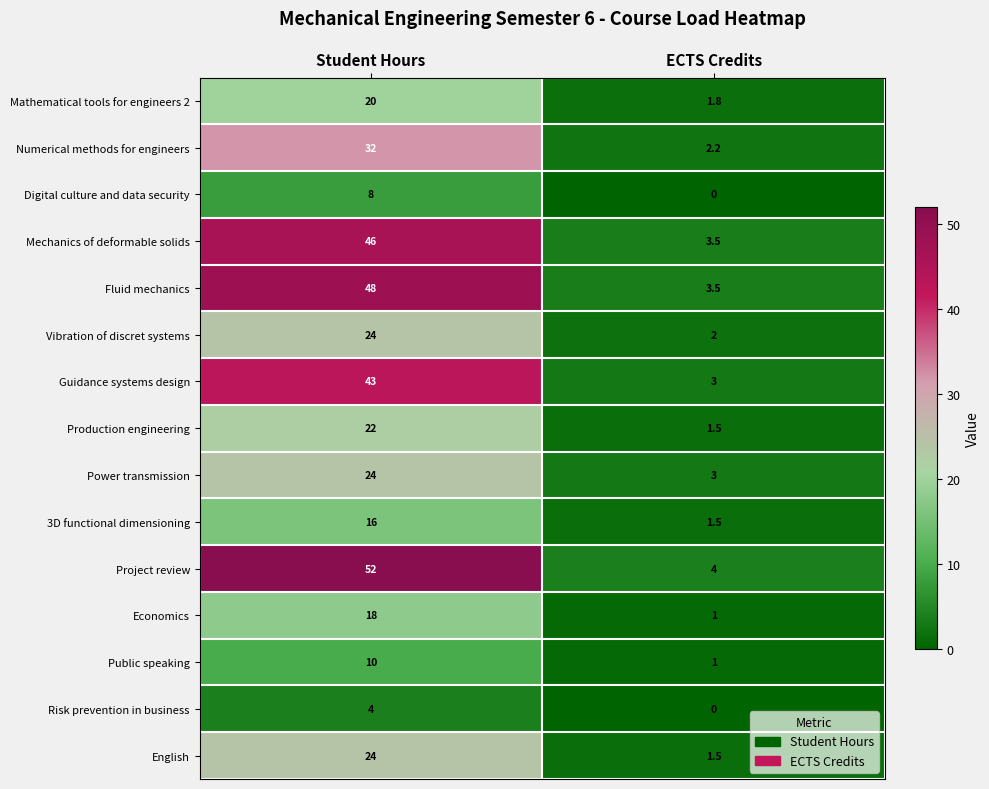

Which series has the largest total across all categories?

Project review